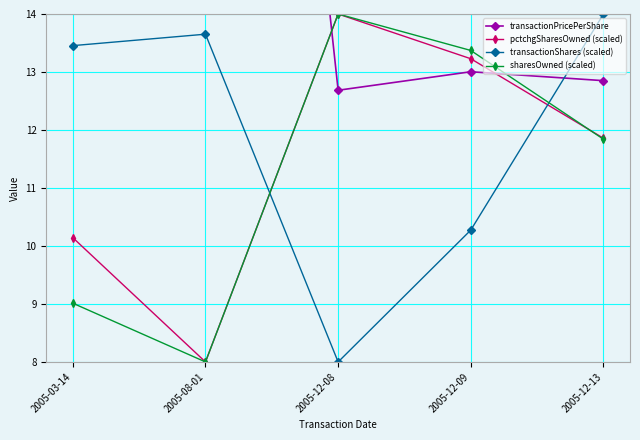

At which category does pctchgSharesOwned (scaled) reach its first local valley?

2005-08-01